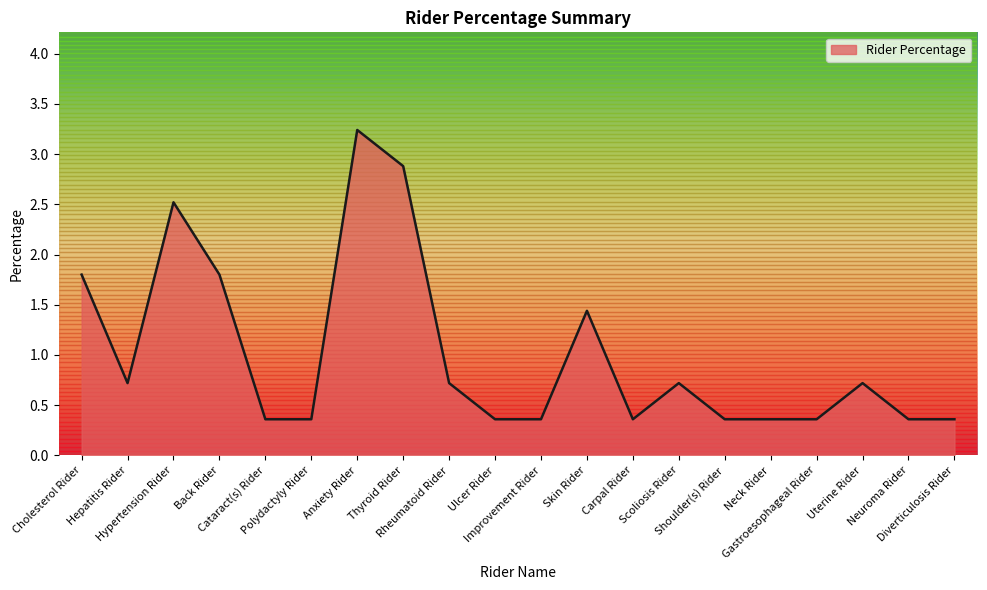

Reading left to right, what are all the values shown in this chart?

Cholesterol Rider=1.8	Hepatitis Rider=0.7	Hypertension Rider=2.5	Back Rider=1.8	Cataract(s) Rider=0.4	Polydactyly Rider=0.4	Anxiety Rider=3.2	Thyroid Rider=2.9	Rheumatoid Rider=0.7	Ulcer Rider=0.4	Improvement Rider=0.4	Skin Rider=1.4	Carpal Rider=0.4	Scoliosis Rider=0.7	Shoulder(s) Rider=0.4	Neck Rider=0.4	Gastroesophageal Rider=0.4	Uterine Rider=0.7	Neuroma Rider=0.4	Diverticulosis Rider=0.4